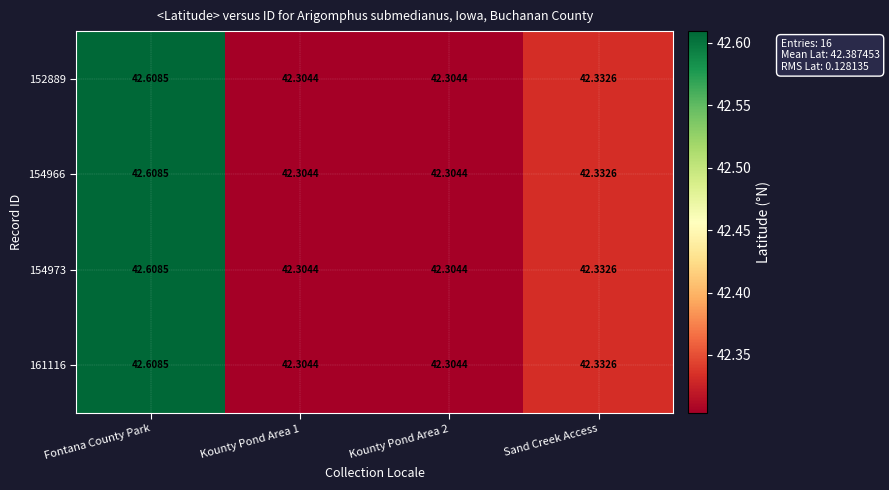

Which label corresponds to the largest value in the chart?

Fontana County Park